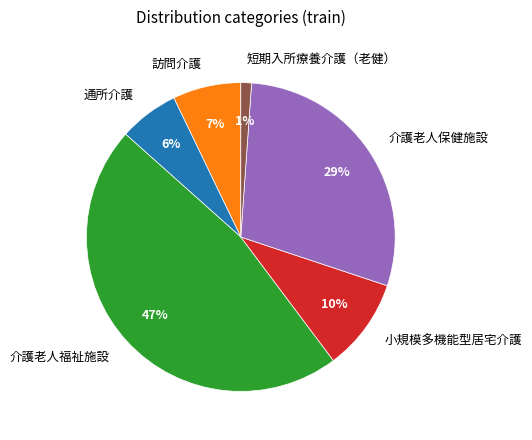

Approximately how many times larger is the value at 介護老人保健施設 compared to 訪問介護?

4.1